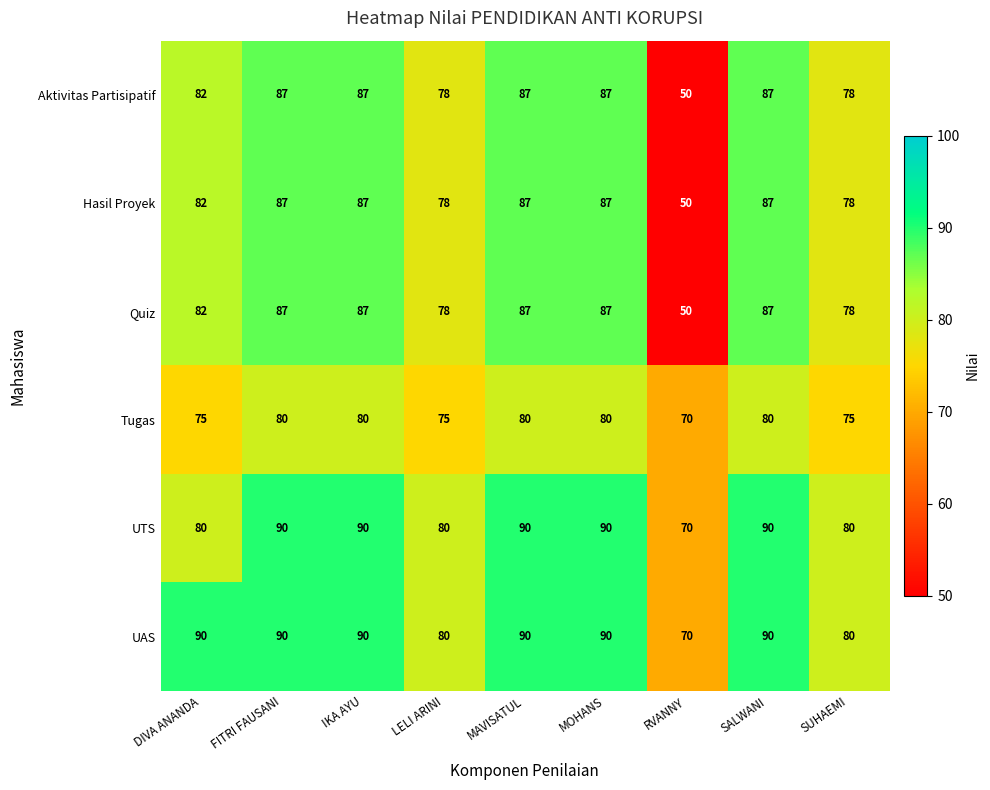

Which series has the largest total across all categories?

UAS